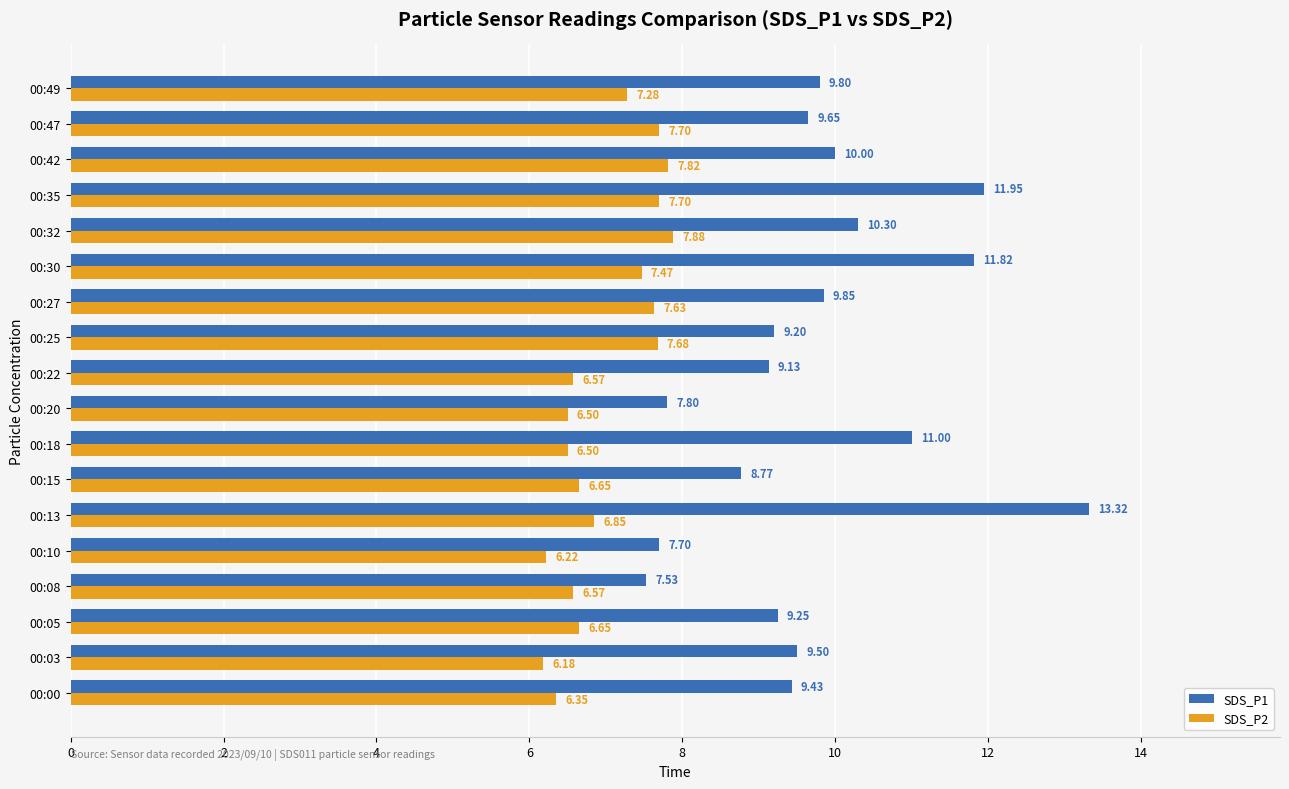

Which series has the largest range (max minus min)?

SDS_P1